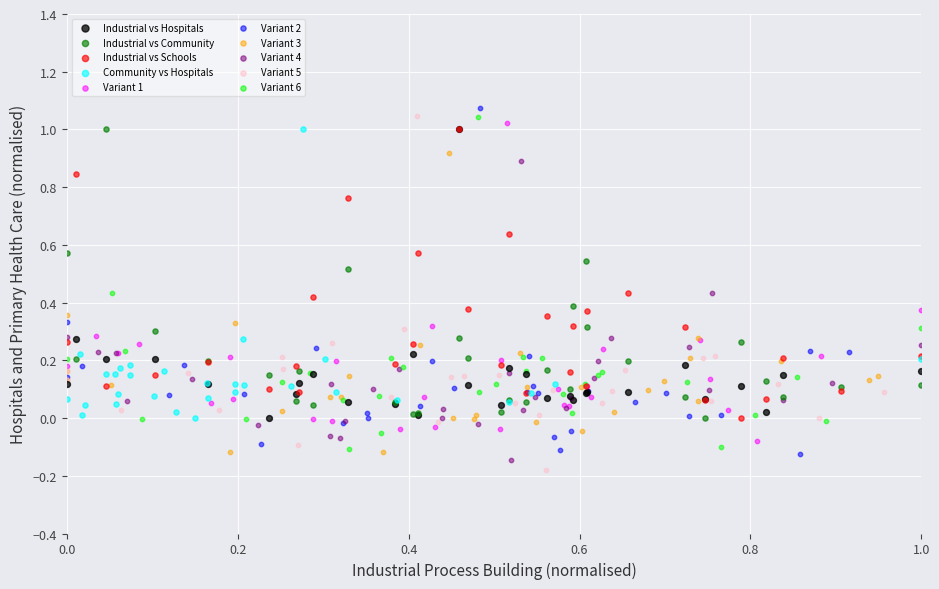

Which series reaches the minimum Y coordinate?

Variant 5